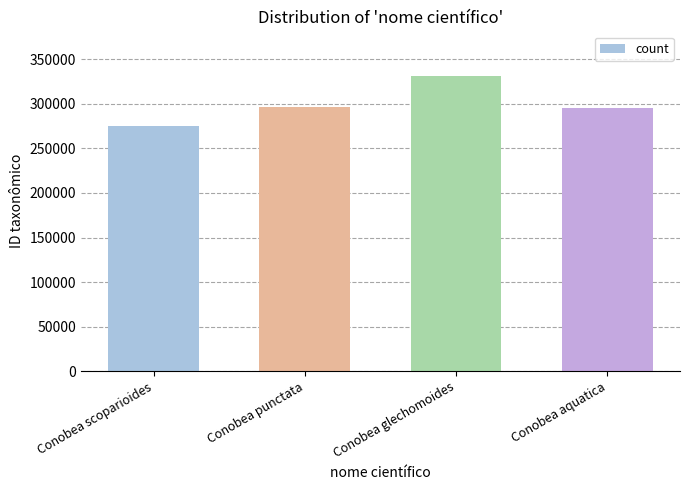

Which has a higher value, Conobea scoparioides or Conobea aquatica?

Conobea aquatica